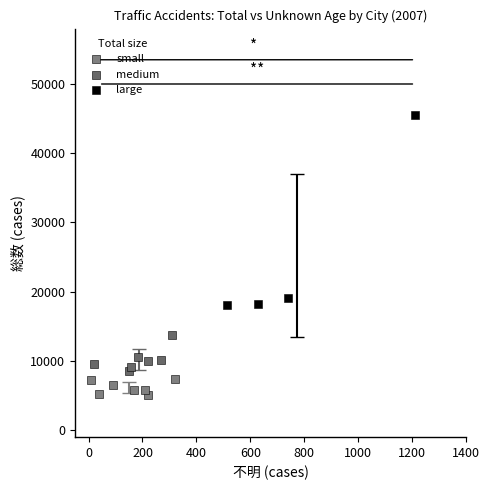

Which series has the widest spread of Y values?

large